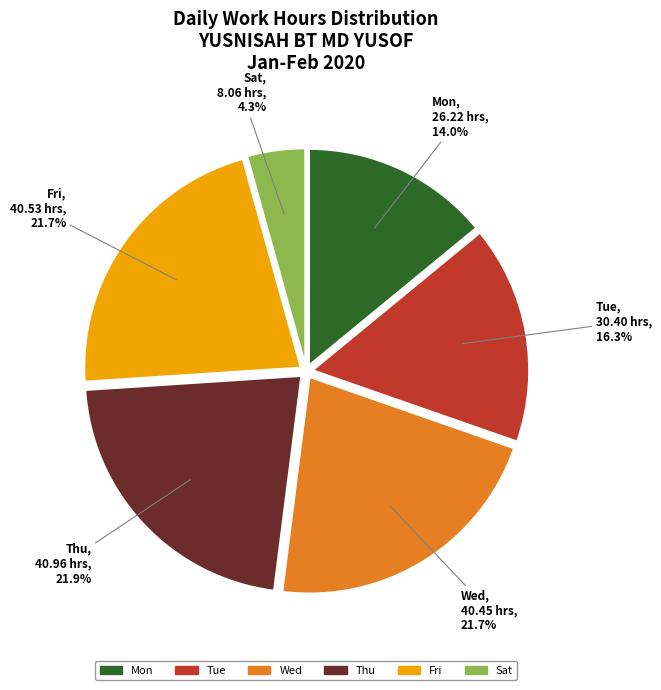

How many slices are in this pie chart?

6